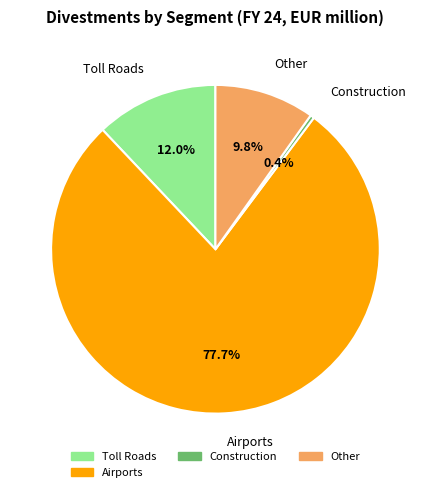

Which category has the biggest portion of the pie?

Airports